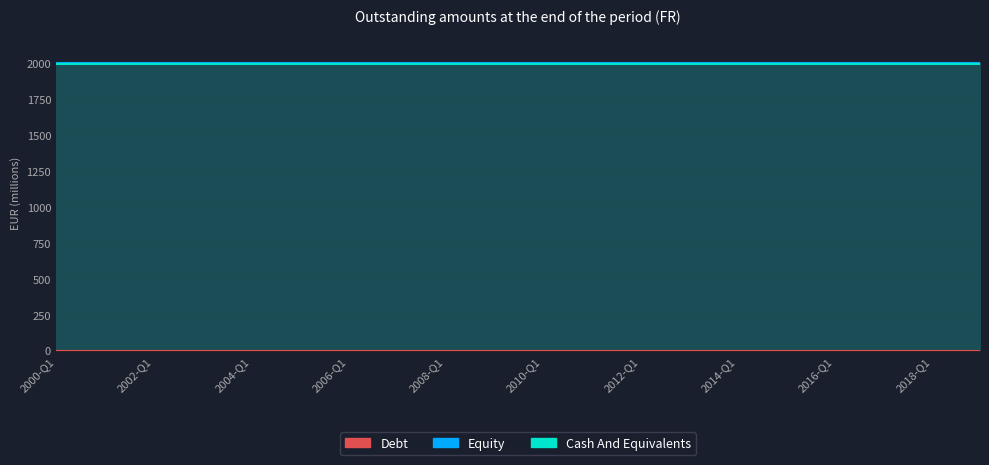

Reading left to right, transcribe all the data shown in this chart.

Debt: 2000-Q1=0	2001-Q1=0	2002-Q1=0	2003-Q1=0	2004-Q1=0	2005-Q1=0	2006-Q1=0	2007-Q1=0	2008-Q1=0	2009-Q1=0	2010-Q1=0	2011-Q1=0	2012-Q1=0	2013-Q1=0	2014-Q1=0	2015-Q1=0	2016-Q1=0	2017-Q1=0	2018-Q1=0	2019-Q1=0
Equity: 2000-Q1=6	2001-Q1=6	2002-Q1=6	2003-Q1=6	2004-Q1=6	2005-Q1=6	2006-Q1=6	2007-Q1=6	2008-Q1=6	2009-Q1=6	2010-Q1=6	2011-Q1=6	2012-Q1=6	2013-Q1=6	2014-Q1=6	2015-Q1=6	2016-Q1=6	2017-Q1=6	2018-Q1=6	2019-Q1=6
Cash And Equivalents: 2000-Q1=2000	2001-Q1=2000	2002-Q1=2000	2003-Q1=2000	2004-Q1=2000	2005-Q1=2000	2006-Q1=2000	2007-Q1=2000	2008-Q1=2000	2009-Q1=2000	2010-Q1=2000	2011-Q1=2000	2012-Q1=2000	2013-Q1=2000	2014-Q1=2000	2015-Q1=2000	2016-Q1=2000	2017-Q1=2000	2018-Q1=2000	2019-Q1=2000